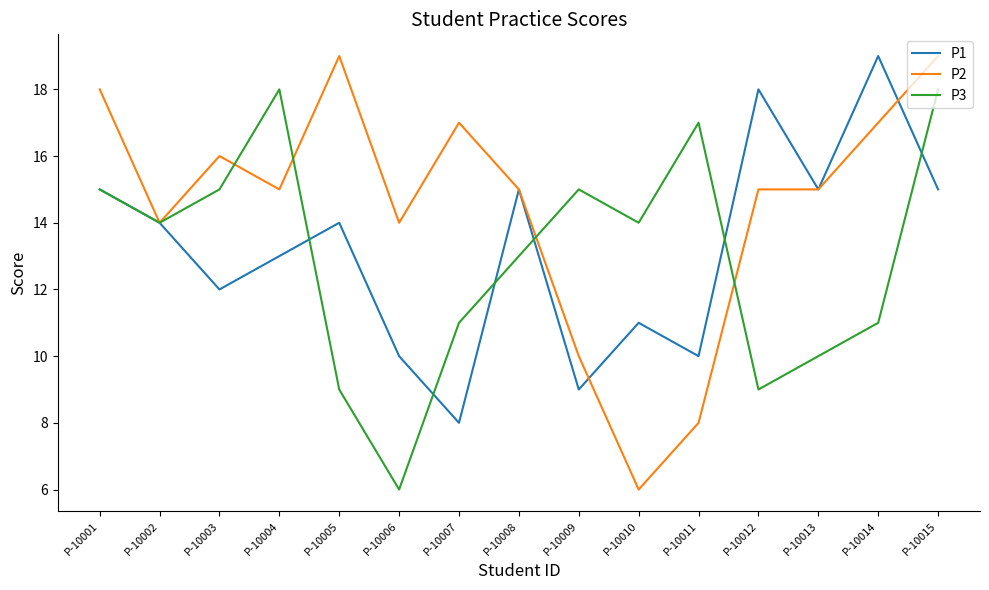

Rank the series at P-10004 from highest to lowest value.

P3, P2, P1